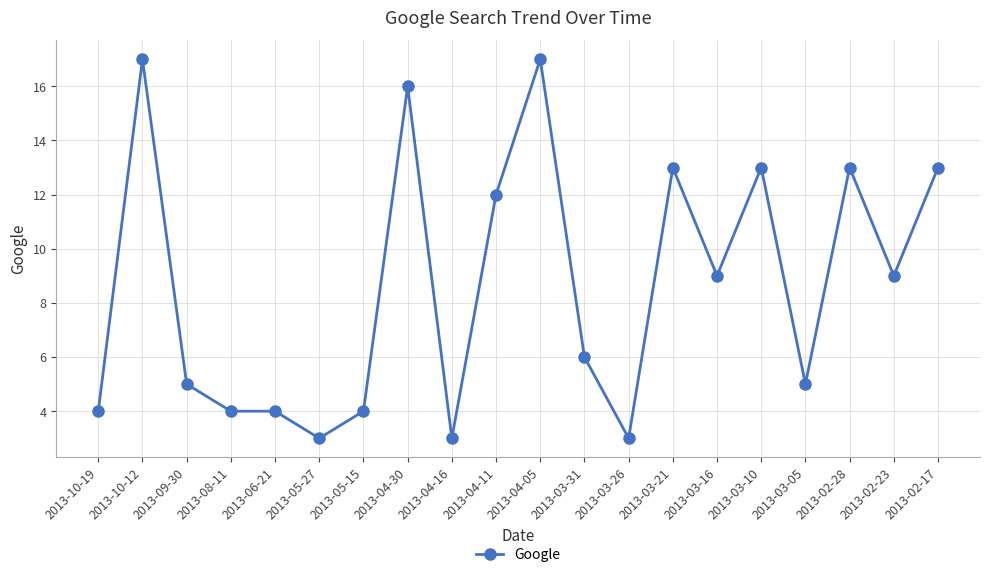

True or false: there are more than 2 points higher than both neighbors.

True